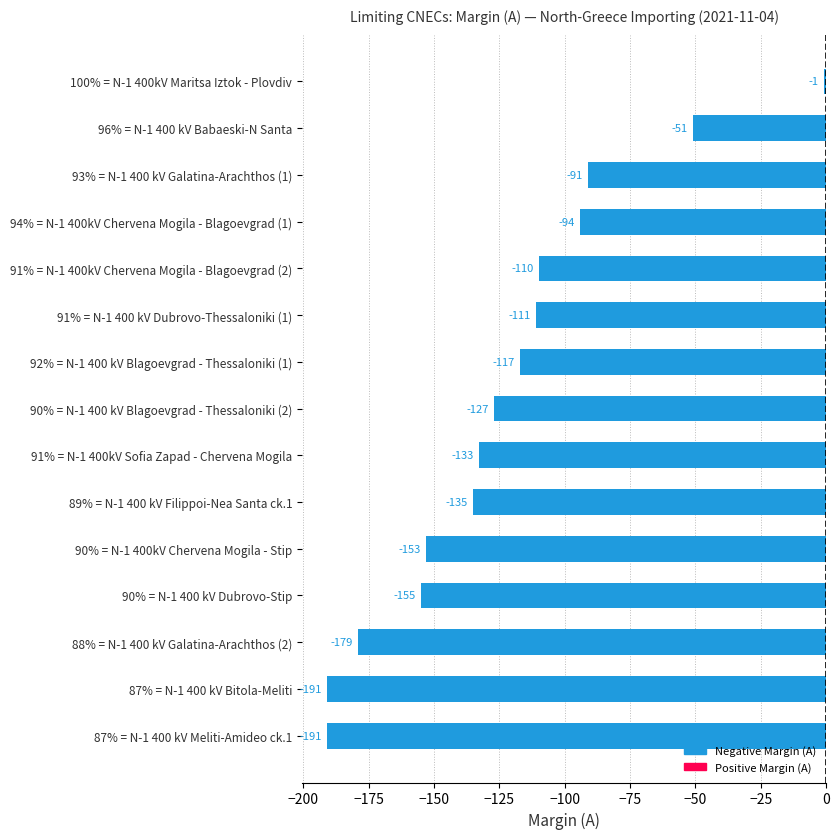

What is the sum of all values?

-1839